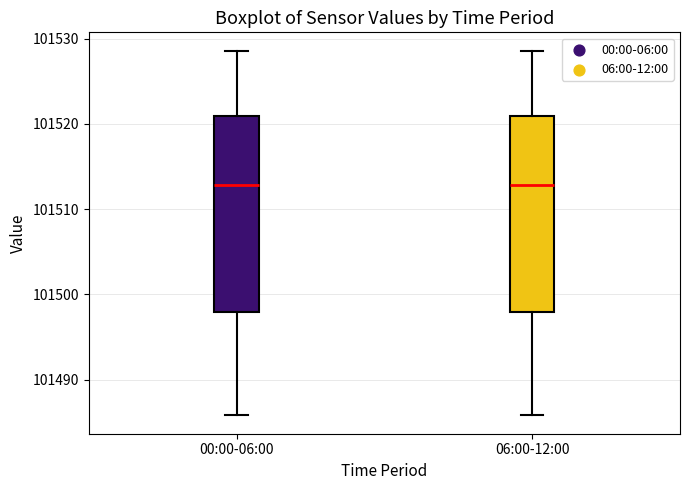

Reading left to right, transcribe this box plot: for each box, give where its median line is, the range the box spans, and where its two whiskers end, as read against the y-axis. The values are not printed on the chart, so give them approximately, as read against the axis.

00:00-06:00: median 101513, box 101498 to 101521, whiskers 101486 to 101529
06:00-12:00: median 101513, box 101498 to 101521, whiskers 101486 to 101529